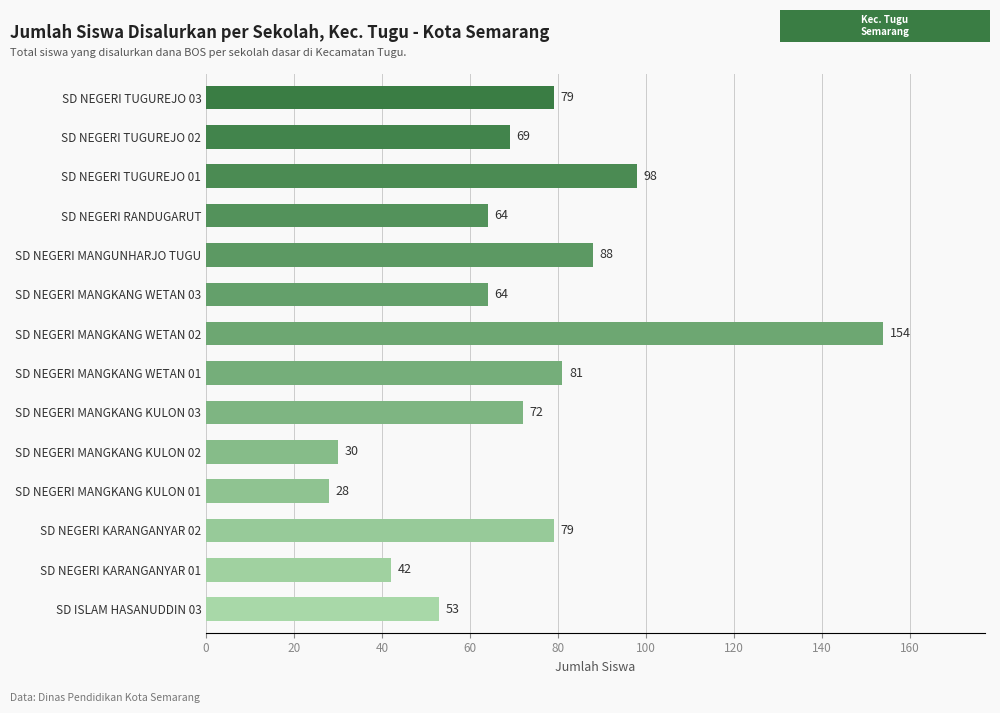

Is it true that the value at SD NEGERI KARANGANYAR 02 is 79?

True